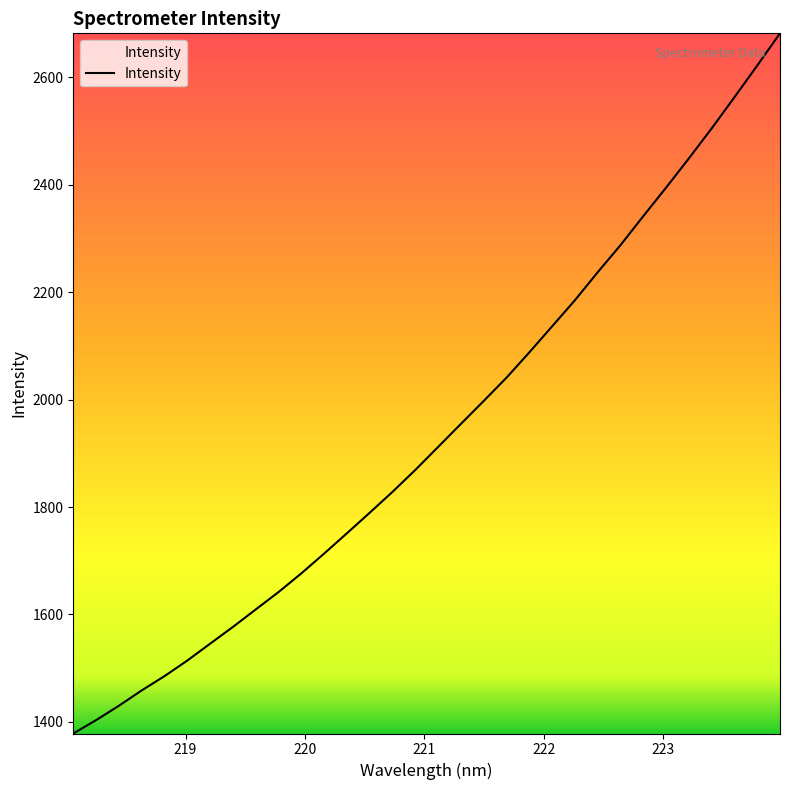

What is the difference between the maximum and minimum values?

1303.9